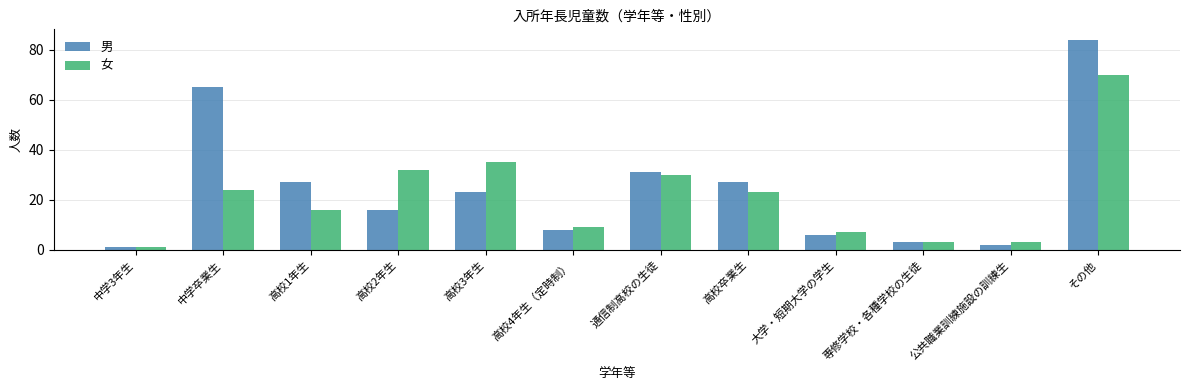

Which series changed the most between 高校1年生 and 高校3年生?

女